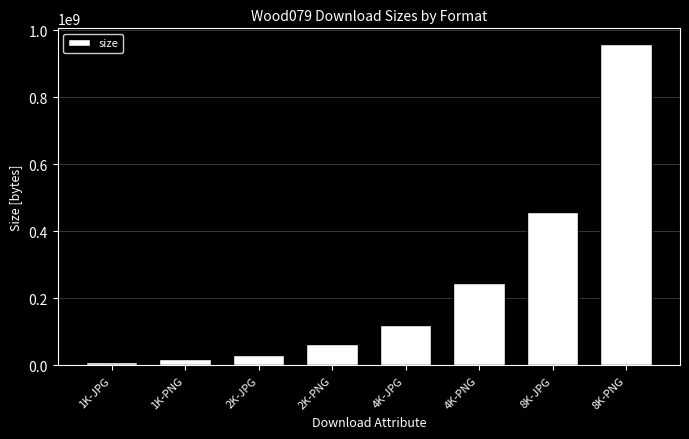

What is the change in value from 1K-PNG to 2K-PNG?

+46629492